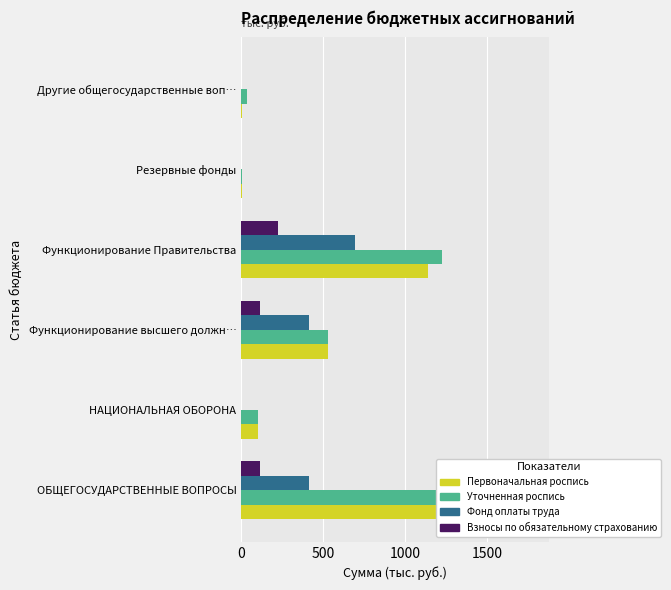

What is the sum of all Уточненная роспись values?

3681.3